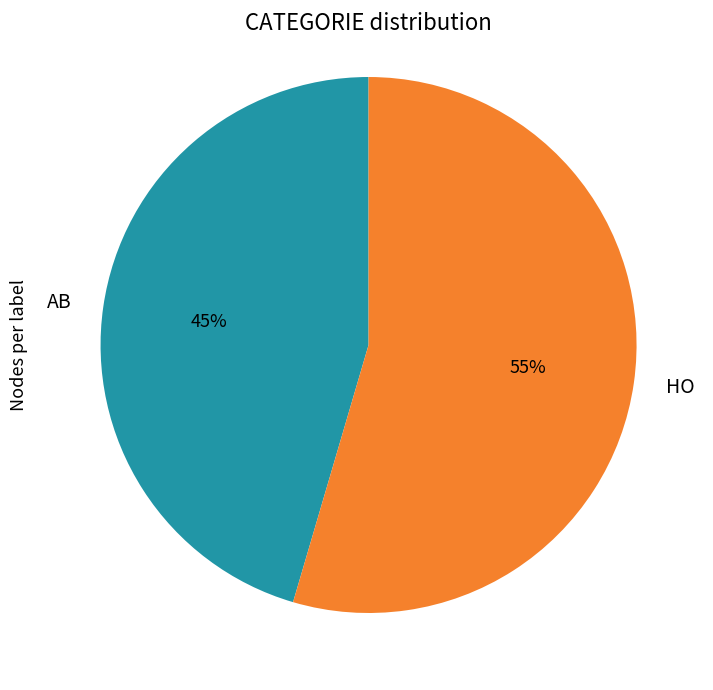

True or false: HO accounts for 69% of the total.

False